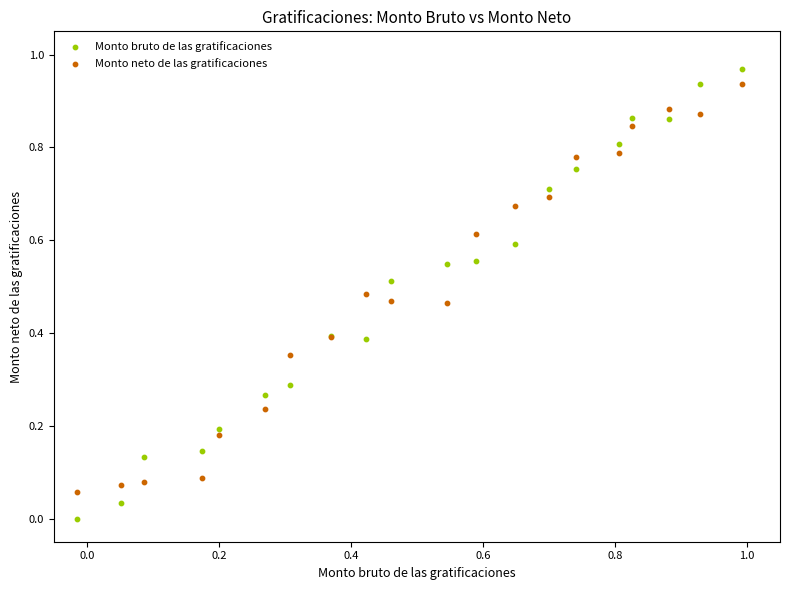

Which series contains the lowest Y value?

Monto bruto de las gratificaciones